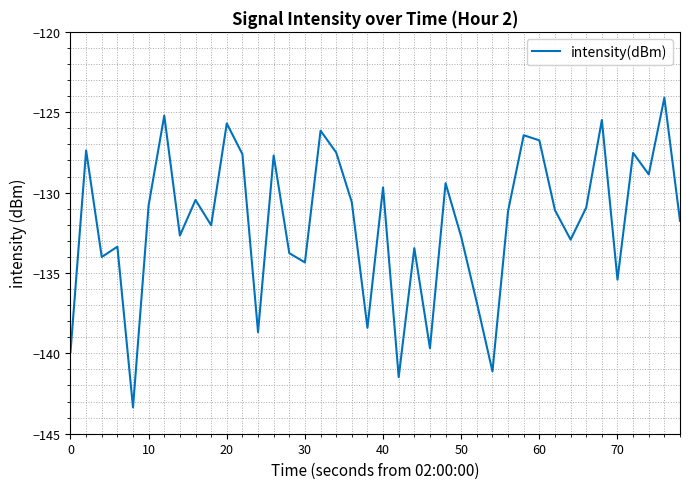

What is the difference between the maximum and minimum values?

19.3